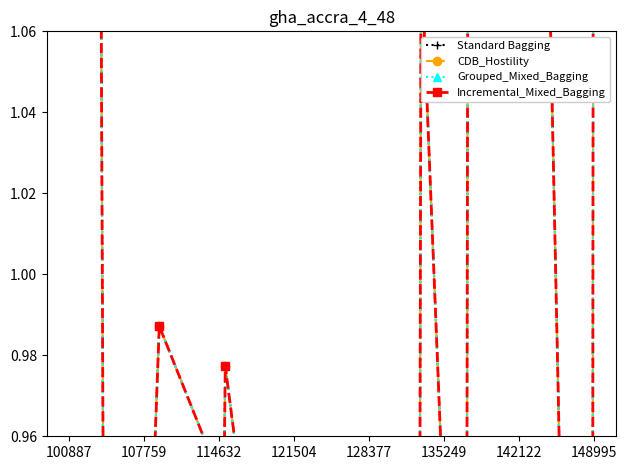

True or false: Standard Bagging and CDB_Hostility intersect in this chart.

False